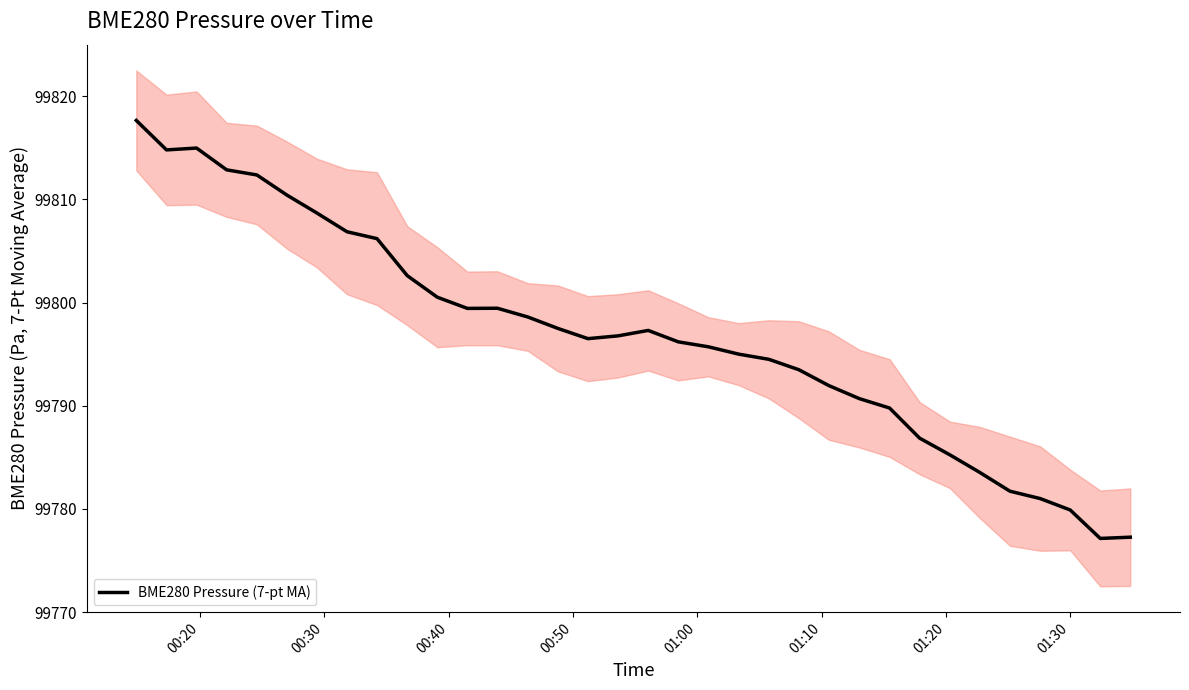

What is the maximum value for BME280 Pressure (7-pt MA)?

99817.7